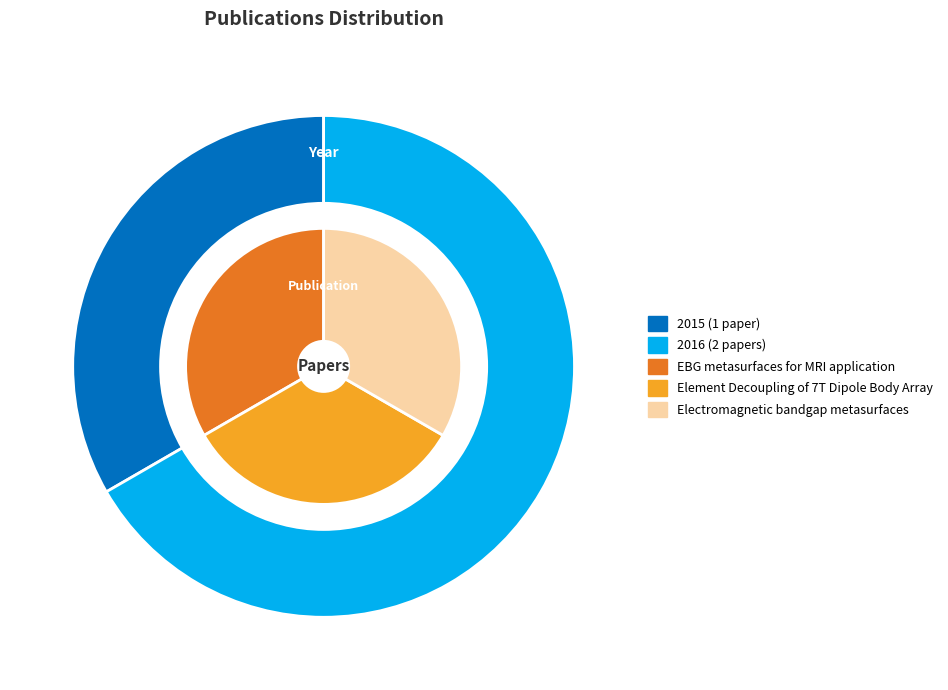

Rank the categories by value from lowest to highest.

Electromagnetic bandgap metasurfaces, EBG metasurfaces for MRI application, Element Decoupling of 7T Dipole Body Array